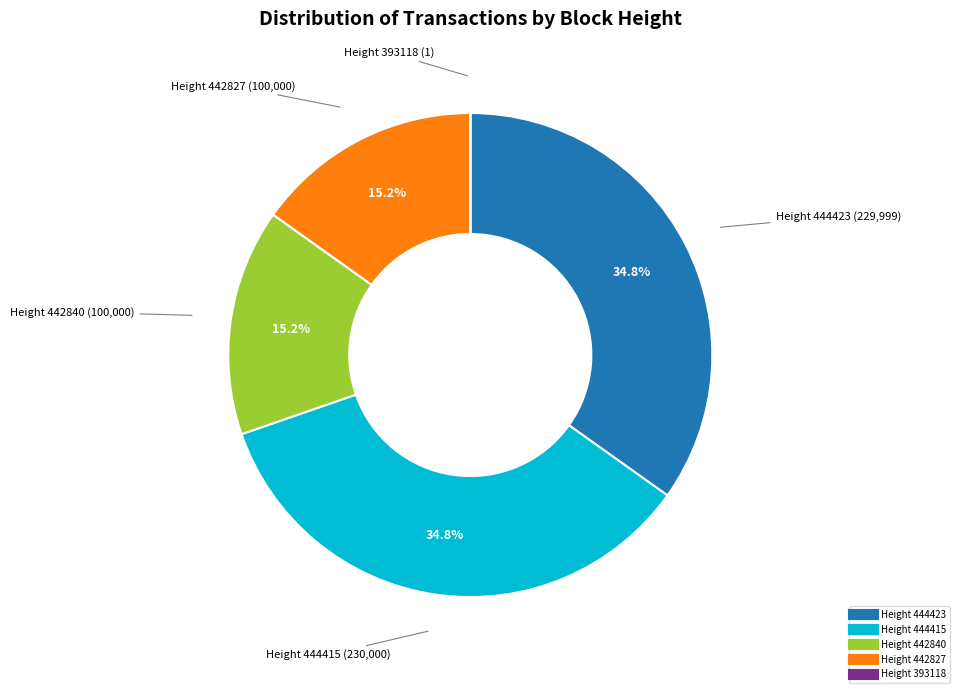

Does any single category account for the majority?

No